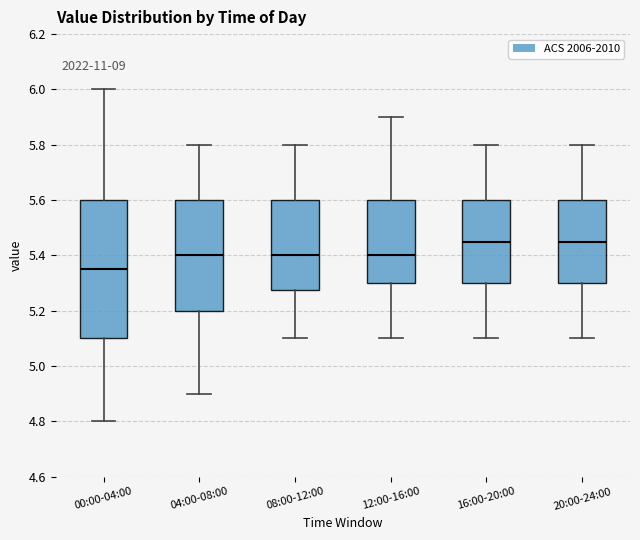

Comparing the boxes themselves (not the whiskers), which one is the tallest?

00:00-04:00